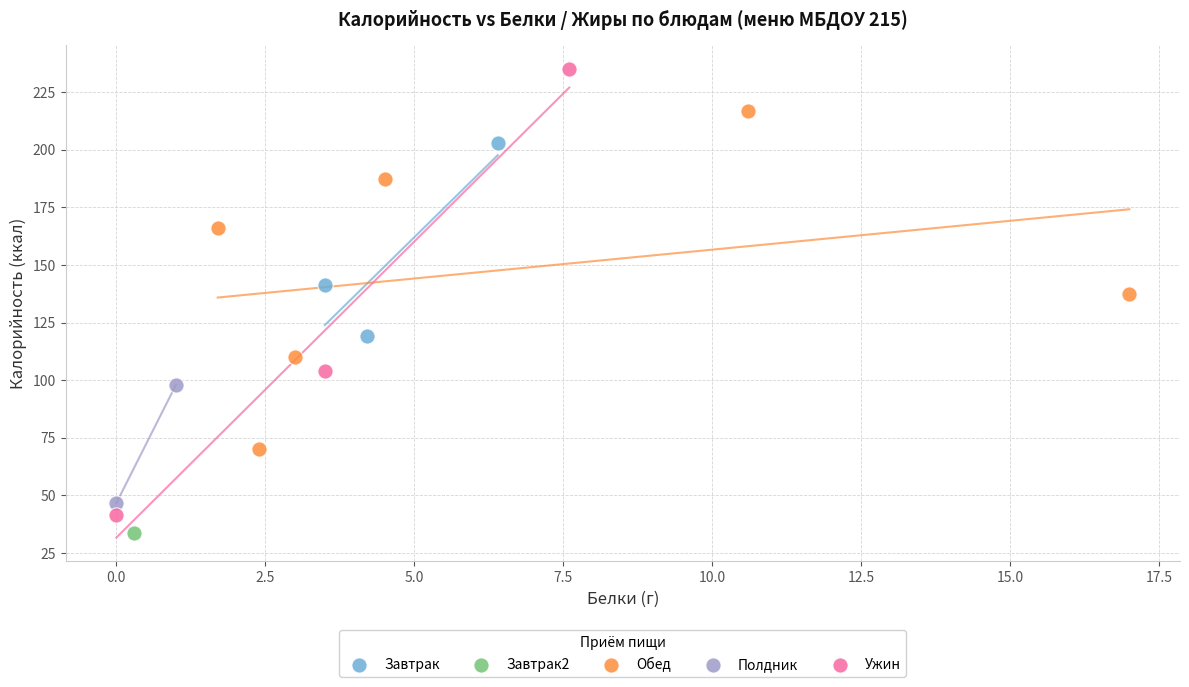

Which series contains the lowest Y value?

Завтрак2